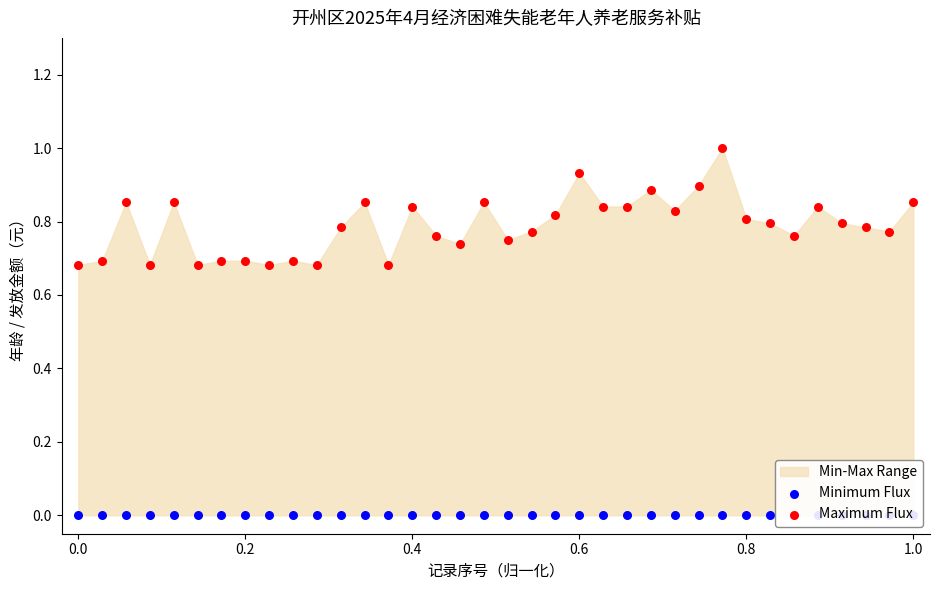

At how many categories does at least one series exceed 0?

36